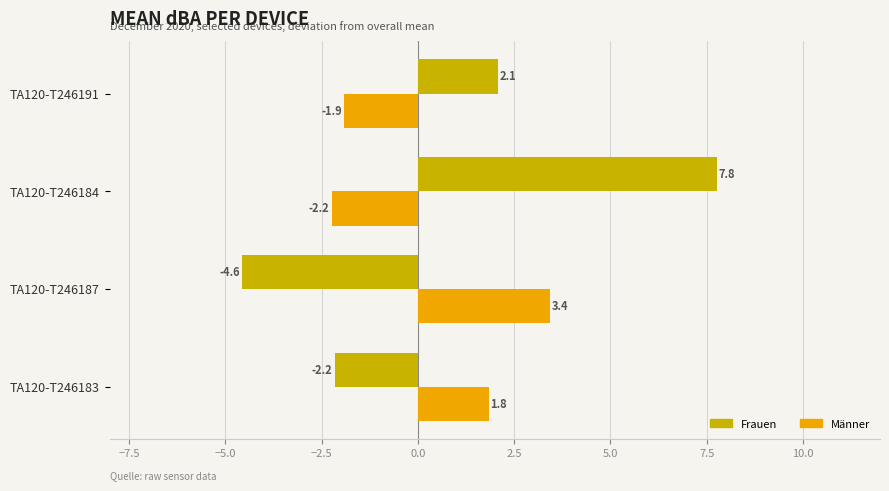

What is the smallest value displayed?

-4.6